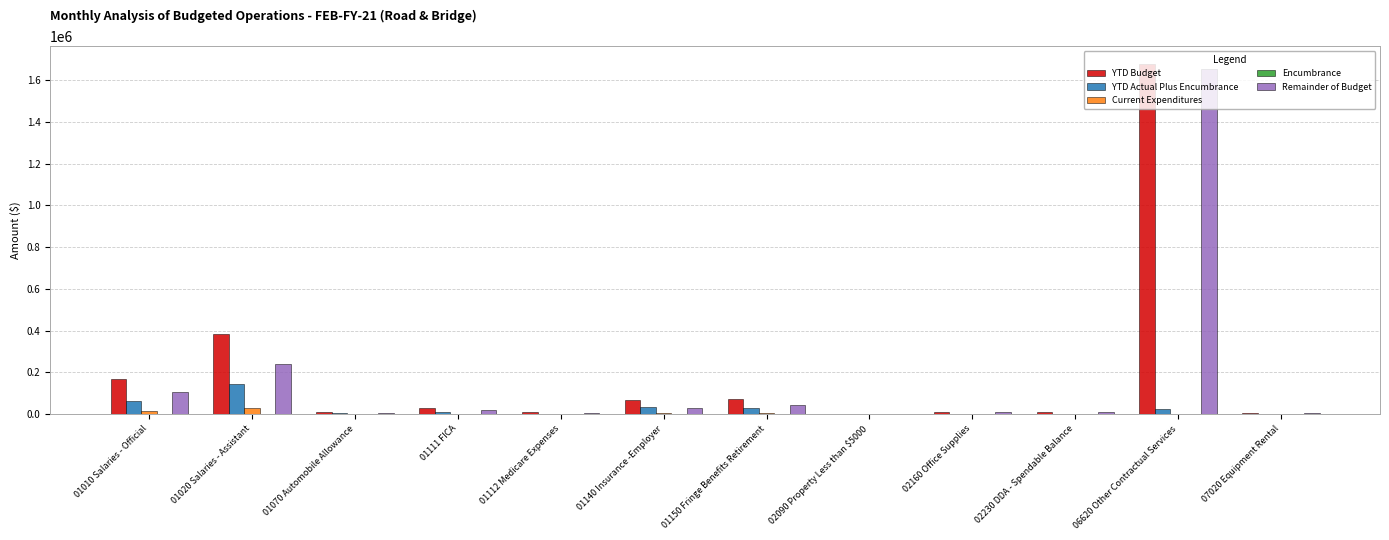

How many groups of bars are there?

12